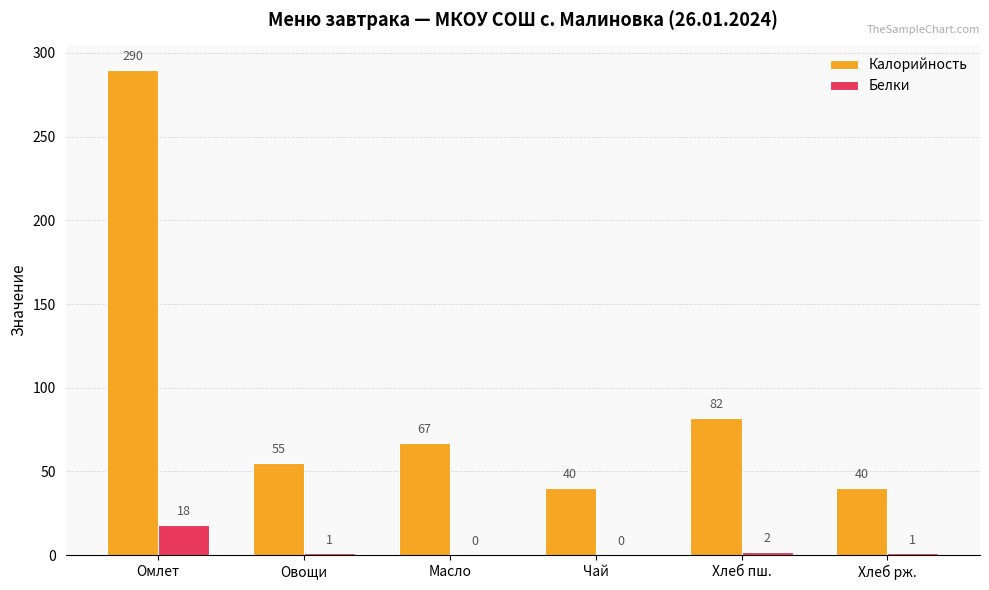

Between Масло and Хлеб пш., which series saw the biggest shift?

Калорийность